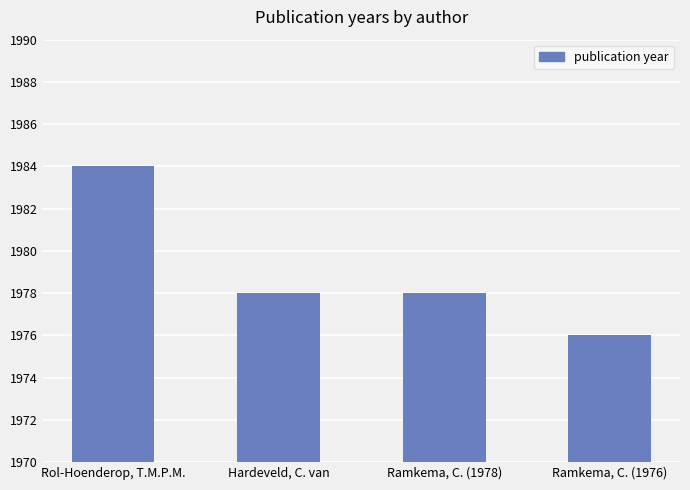

What is the greatest value displayed?

1984